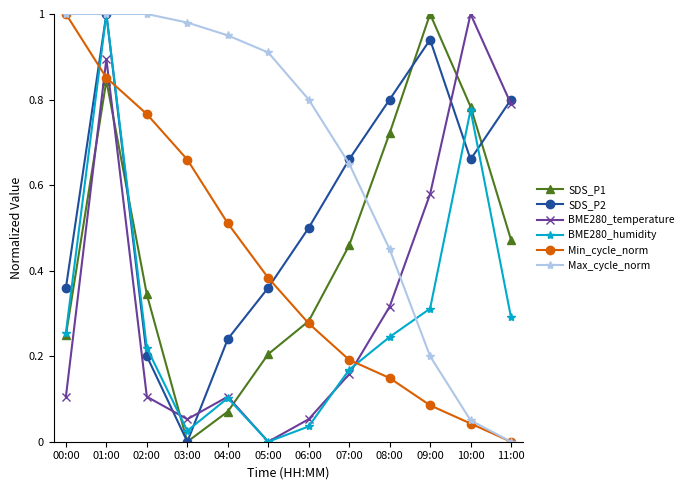

How many intersections are there between Min_cycle_norm and SDS_P2?

3